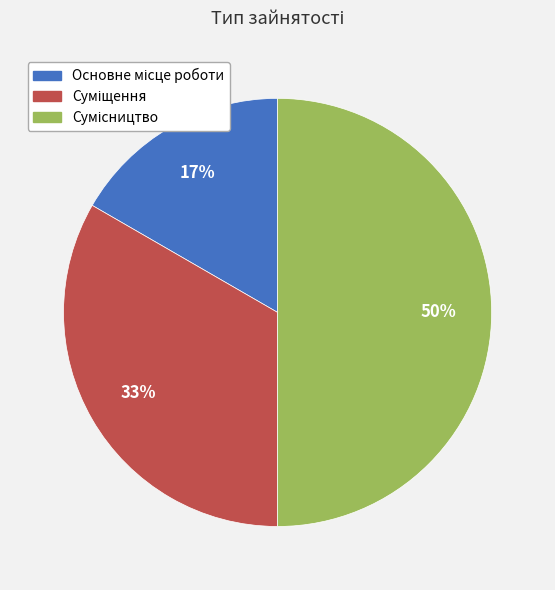

To the nearest percent, what is the average slice percentage?

33%